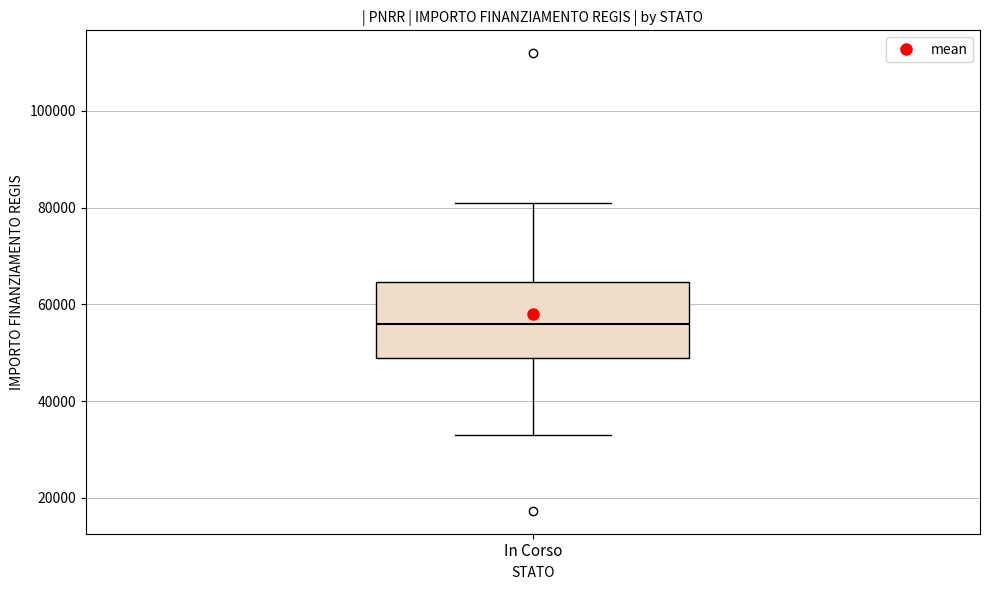

Transcribe this box plot: give where the median line is, the range the box spans, and where the two whiskers end, as read against the y-axis. The values are not printed on the chart, so give them approximately, as read against the axis.

median 56000, box 50000 to 64000, whiskers 32000 to 80000